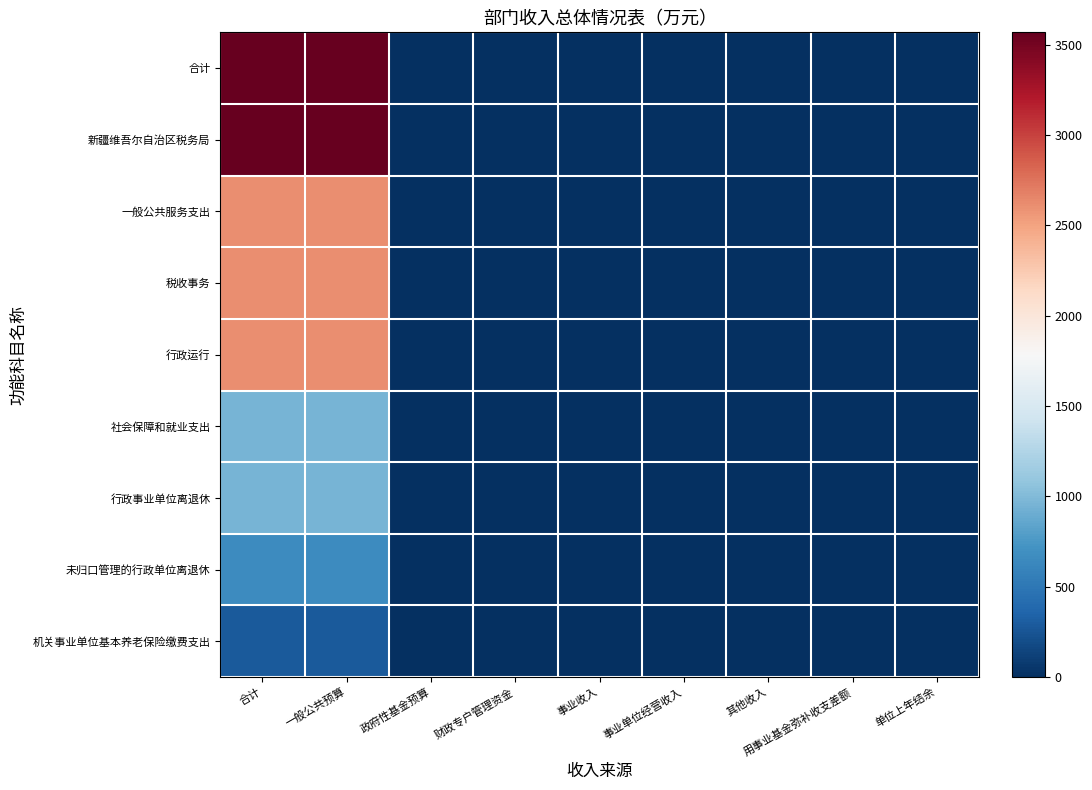

Reading left to right, what are all the values shown in this chart?

合计: 合计=3568.7	一般公共预算=3568.7	政府性基金预算=0.0	财政专户管理资金=0.0	事业收入=0.0	事业单位经营收入=0.0	其他收入=0.0	用事业基金弥补收支差额=0.0	单位上年结余=0.0
新疆维吾尔自治区税务局: 合计=3568.7	一般公共预算=3568.7	政府性基金预算=0.0	财政专户管理资金=0.0	事业收入=0.0	事业单位经营收入=0.0	其他收入=0.0	用事业基金弥补收支差额=0.0	单位上年结余=0.0
一般公共服务支出: 合计=2611.2	一般公共预算=2611.2	政府性基金预算=0.0	财政专户管理资金=0.0	事业收入=0.0	事业单位经营收入=0.0	其他收入=0.0	用事业基金弥补收支差额=0.0	单位上年结余=0.0
税收事务: 合计=2611.2	一般公共预算=2611.2	政府性基金预算=0.0	财政专户管理资金=0.0	事业收入=0.0	事业单位经营收入=0.0	其他收入=0.0	用事业基金弥补收支差额=0.0	单位上年结余=0.0
行政运行: 合计=2611.2	一般公共预算=2611.2	政府性基金预算=0.0	财政专户管理资金=0.0	事业收入=0.0	事业单位经营收入=0.0	其他收入=0.0	用事业基金弥补收支差额=0.0	单位上年结余=0.0
社会保障和就业支出: 合计=957.5	一般公共预算=957.5	政府性基金预算=0.0	财政专户管理资金=0.0	事业收入=0.0	事业单位经营收入=0.0	其他收入=0.0	用事业基金弥补收支差额=0.0	单位上年结余=0.0
行政事业单位离退休: 合计=957.5	一般公共预算=957.5	政府性基金预算=0.0	财政专户管理资金=0.0	事业收入=0.0	事业单位经营收入=0.0	其他收入=0.0	用事业基金弥补收支差额=0.0	单位上年结余=0.0
未归口管理的行政单位离退休: 合计=666.8	一般公共预算=666.8	政府性基金预算=0.0	财政专户管理资金=0.0	事业收入=0.0	事业单位经营收入=0.0	其他收入=0.0	用事业基金弥补收支差额=0.0	单位上年结余=0.0
机关事业单位基本养老保险缴费支出: 合计=290.6	一般公共预算=290.6	政府性基金预算=0.0	财政专户管理资金=0.0	事业收入=0.0	事业单位经营收入=0.0	其他收入=0.0	用事业基金弥补收支差额=0.0	单位上年结余=0.0